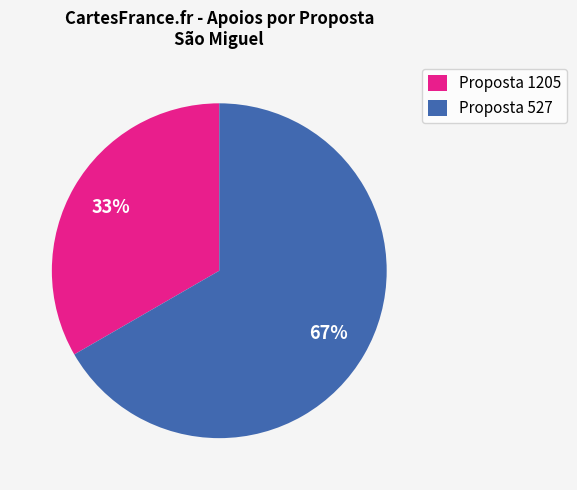

Which slice is the largest?

Proposta 527